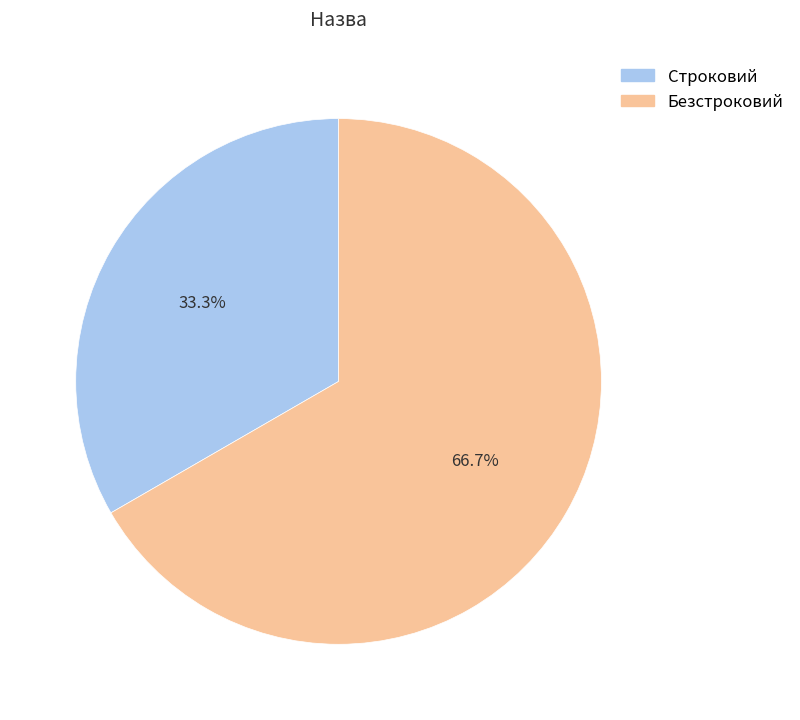

What portion of the pie excludes Безстроковий?

33.3%